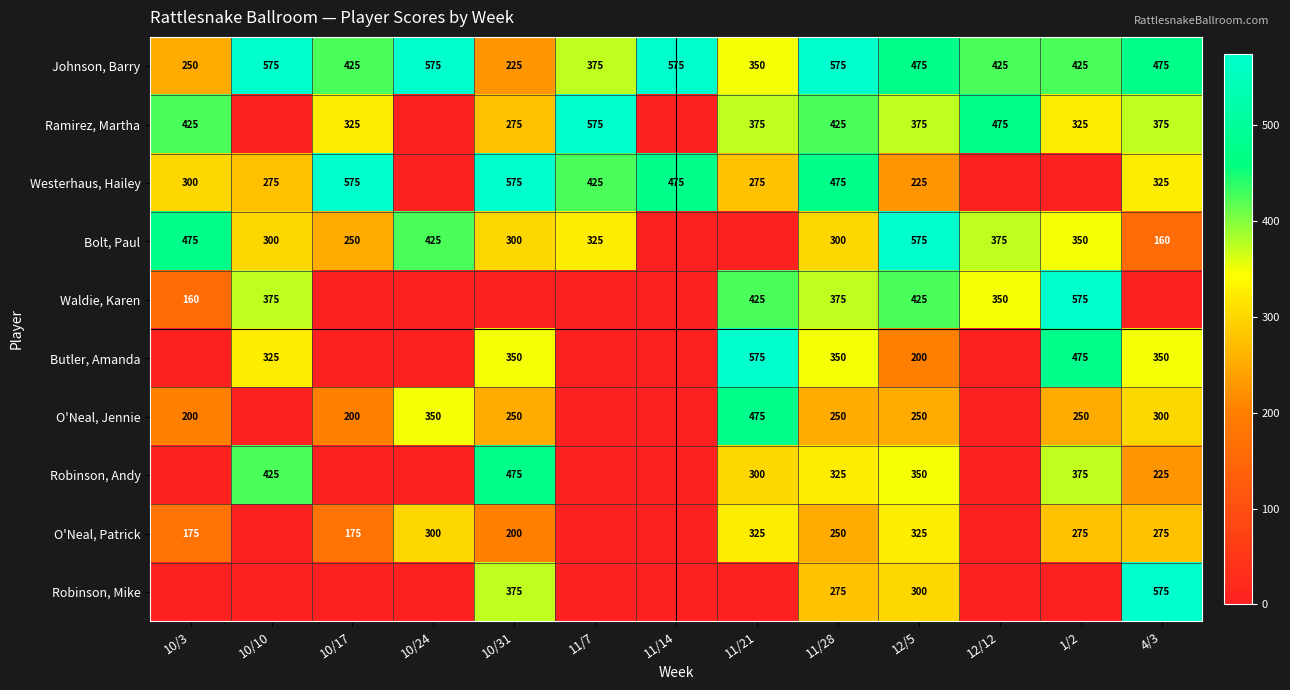

What is the difference between the maximum and second lowest values in the Johnson, Barry series?

325